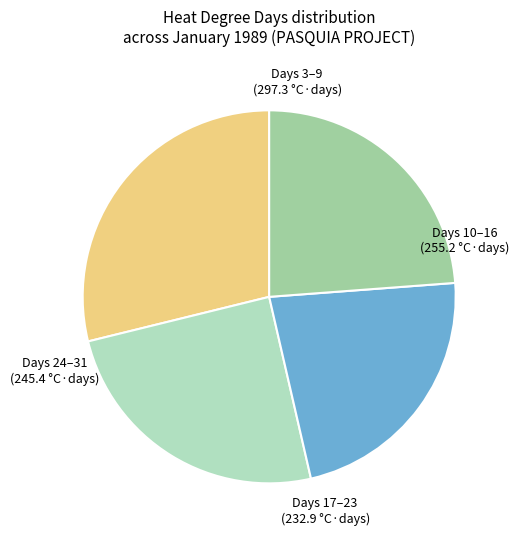

Count the number of slices in the pie.

4